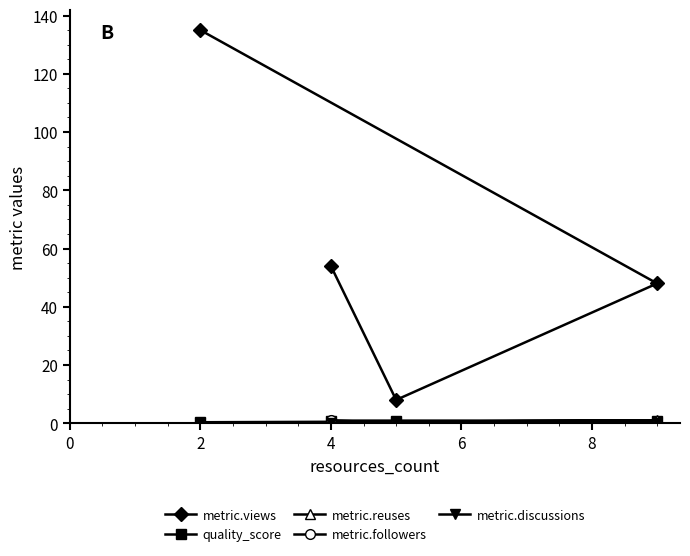

Which series has the largest range (max minus min)?

metric.views